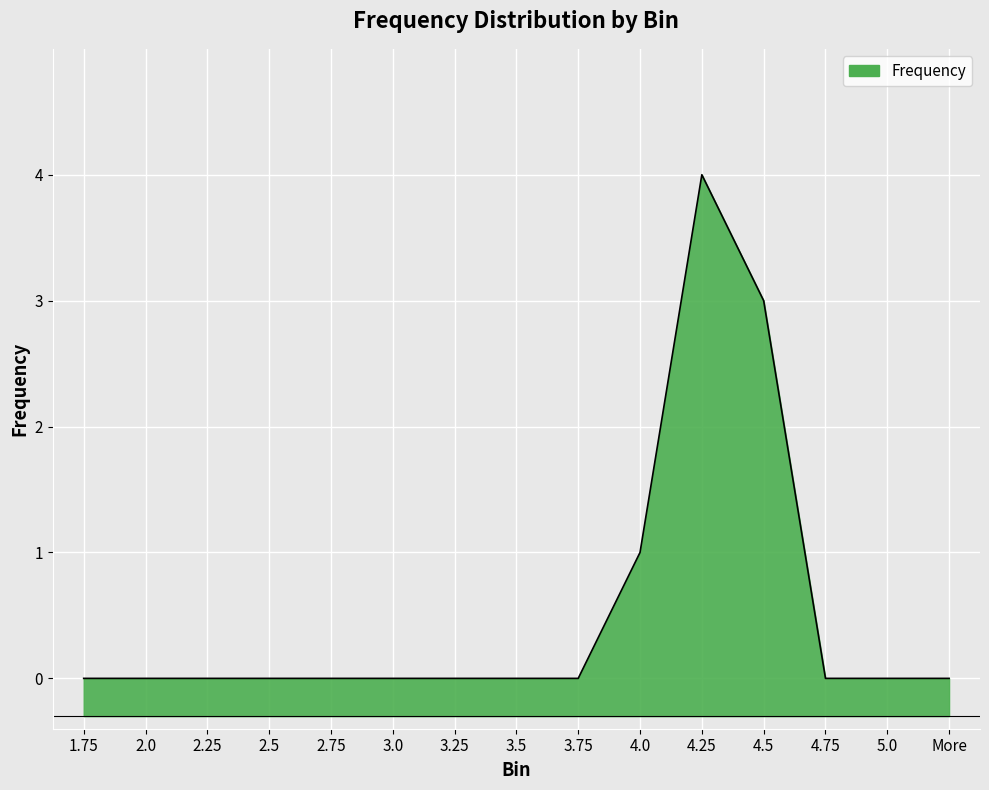

How many categories are shown in the chart?

15